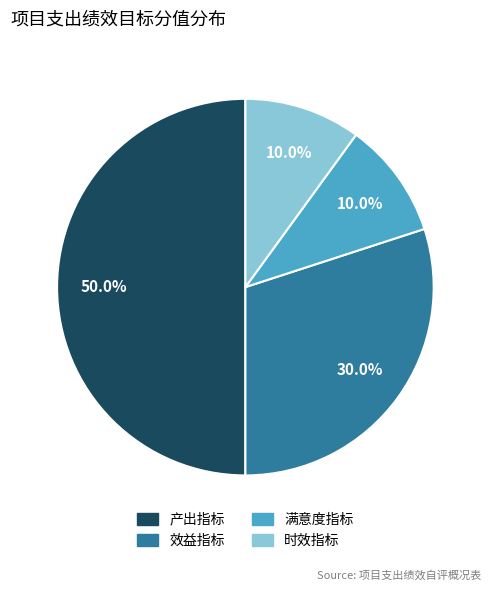

Which slice is the largest?

产出指标